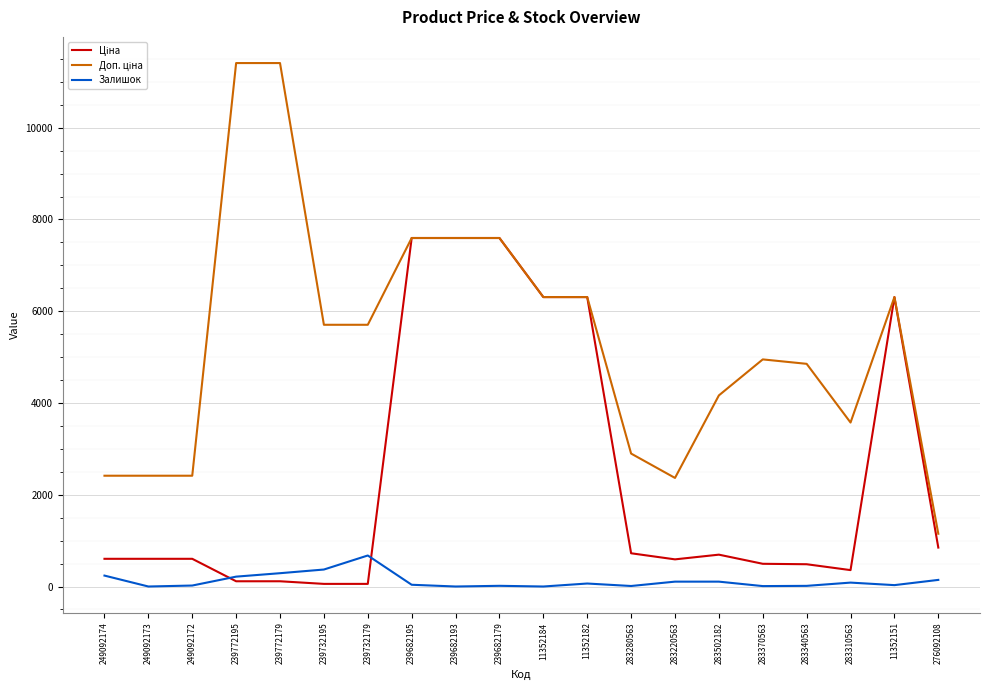

The Залишок series shows 379.7 at 249092173. True or false?

False